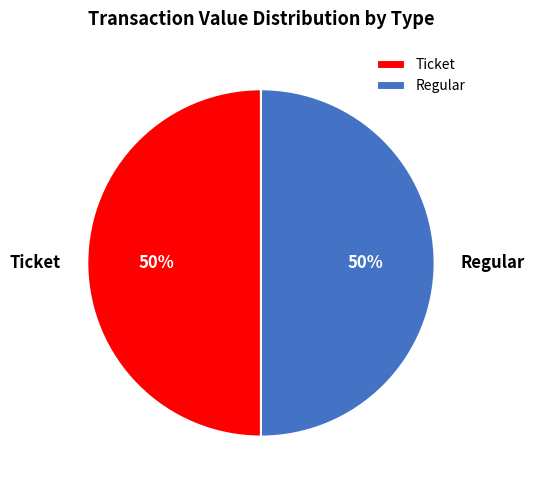

To the nearest percent, what is the combined percentage of Ticket and Regular?

100%